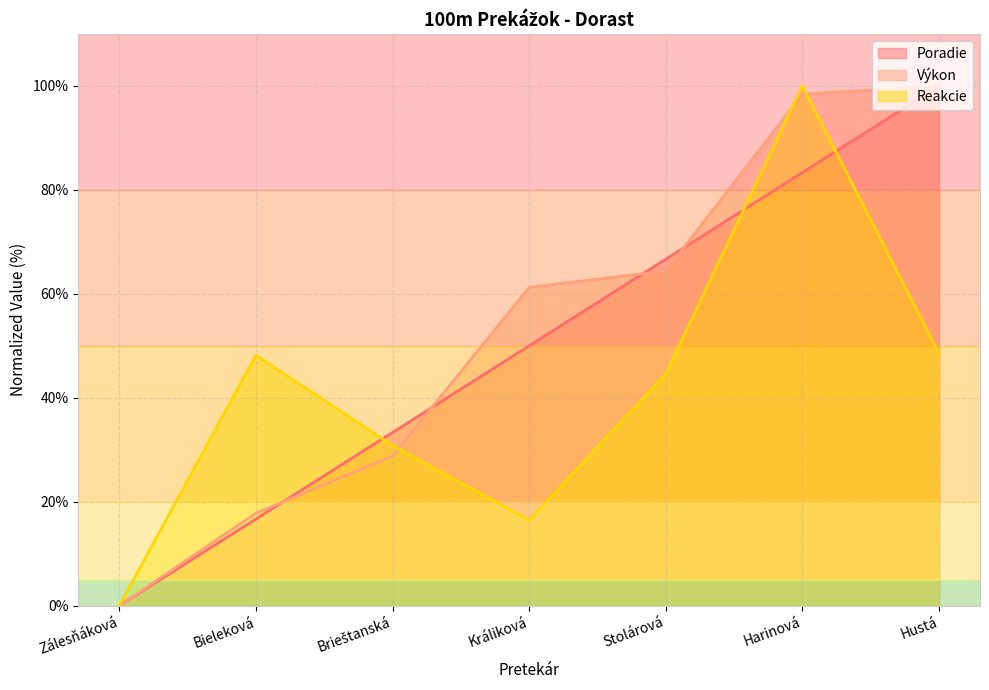

Reading right to left, transcribe all the data shown in this chart.

Poradie: Hustá=100.0	Harinová=83.3	Stolárová=66.7	Králiková=50.0	Brieštanská=33.3	Bieleková=16.7	Zálesňáková=0.0
Výkon: Hustá=100.0	Harinová=98.4	Stolárová=64.4	Králiková=61.3	Brieštanská=28.8	Bieleková=17.8	Zálesňáková=0.0
Reakcie: Hustá=48.5	Harinová=100.0	Stolárová=44.6	Králiková=16.5	Brieštanská=30.8	Bieleková=48.2	Zálesňáková=0.0